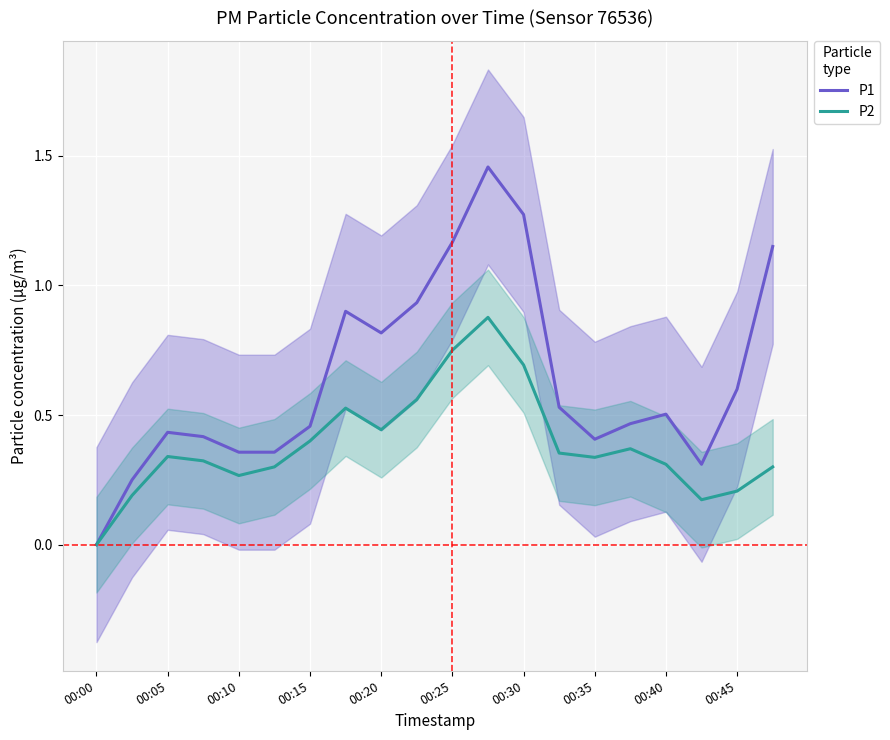

Is it true that P1 equals 0.5 at 00:40?

True